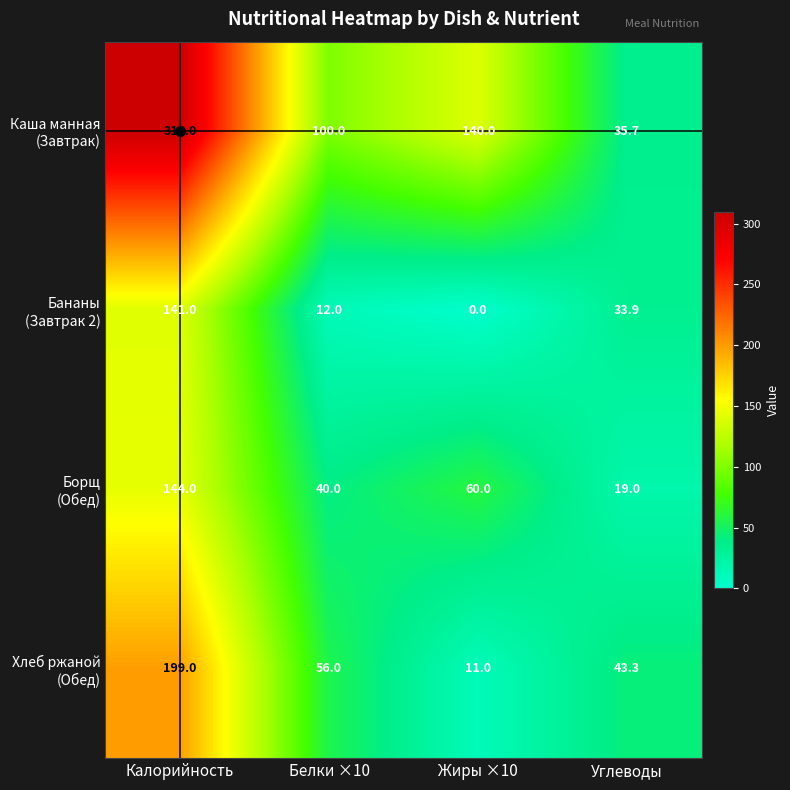

What is the difference between the highest and lowest values at Белки ×10?

88.0